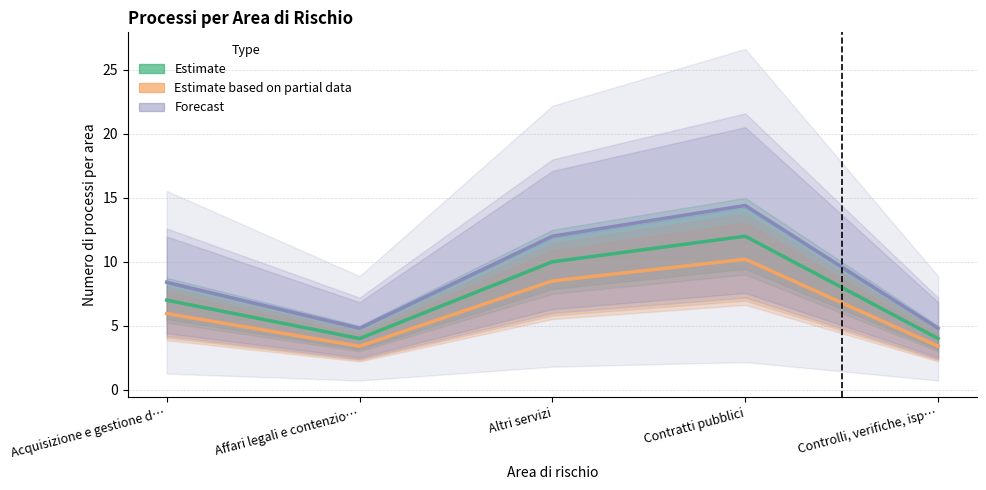

What is the value of the Forecast point at the 3rd from the left?

12.0